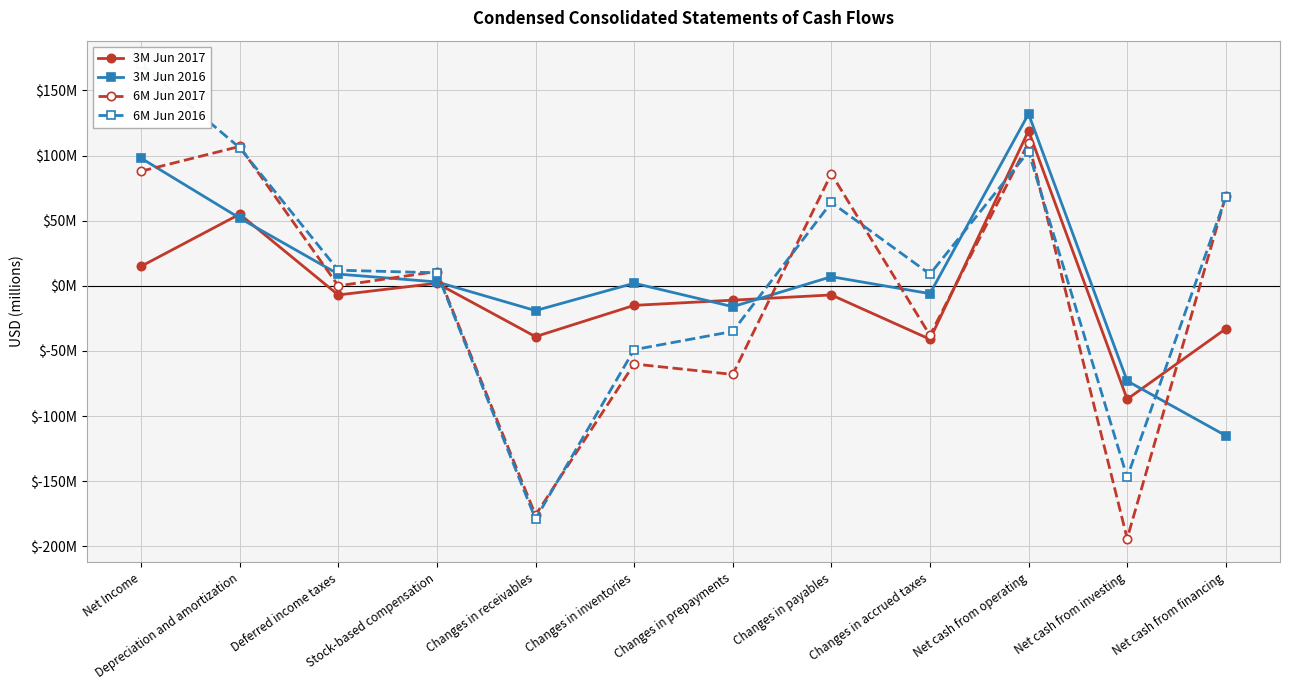

Where does the 6M Jun 2017 series first go above 11?

Net Income